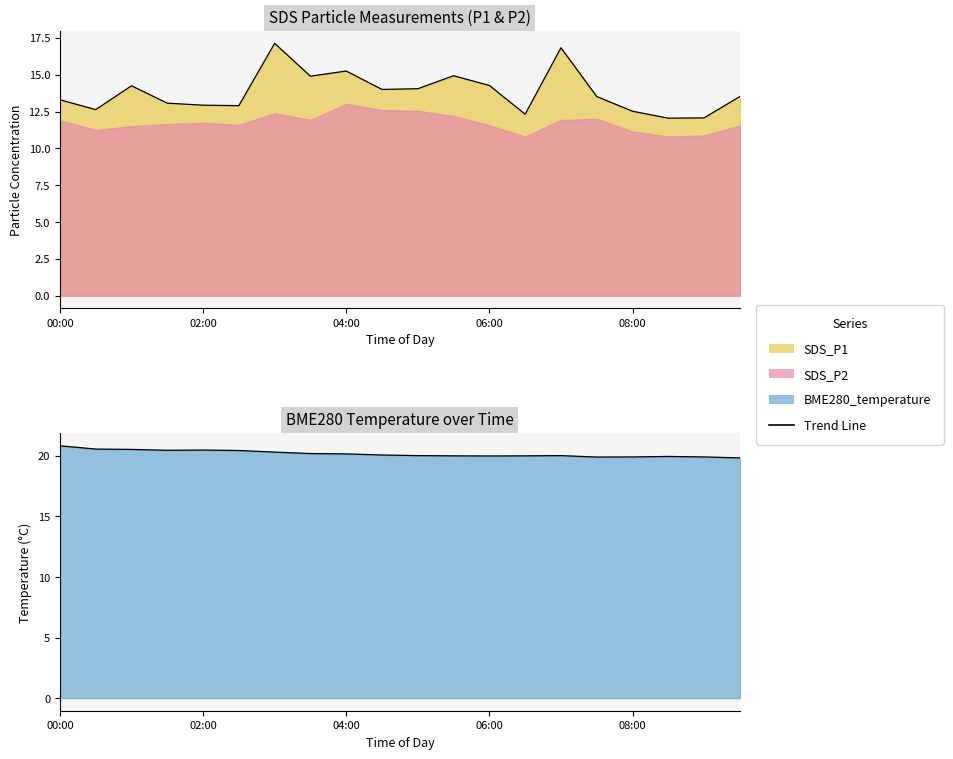

What value does the BME280_temperature series have at 00:30?

20.6